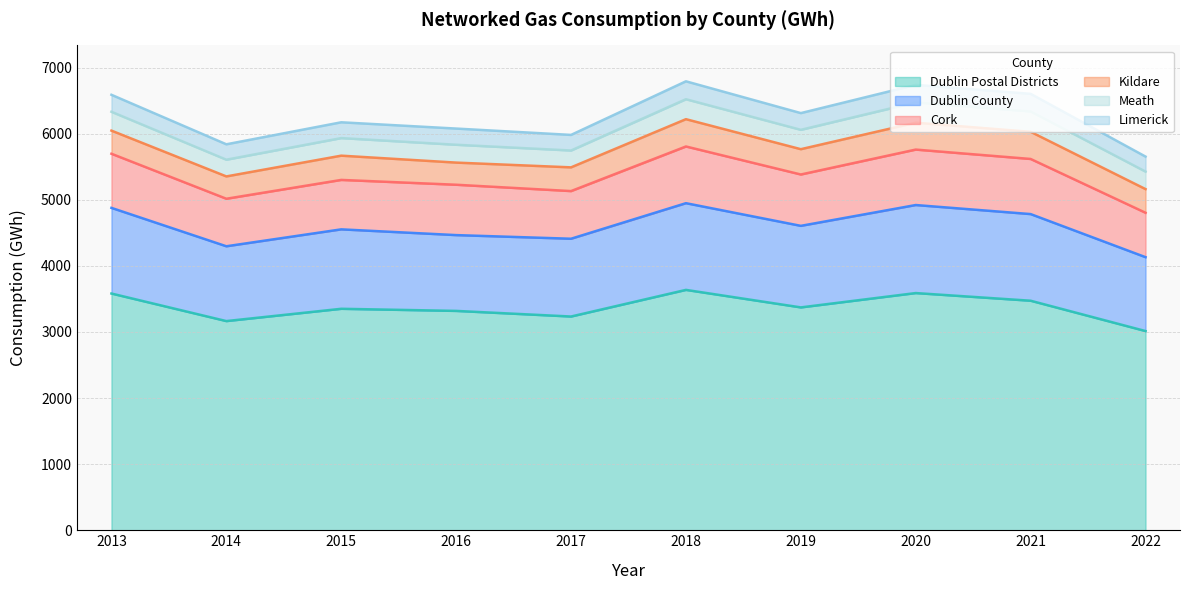

The Kildare series shows 490 at 2013. True or false?

False